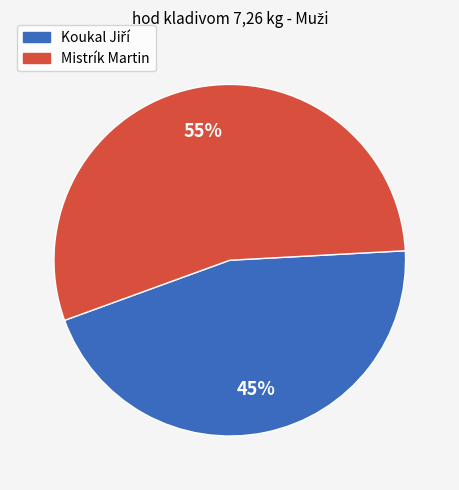

To the nearest percent, what portion does Mistrík Martin represent?

55%